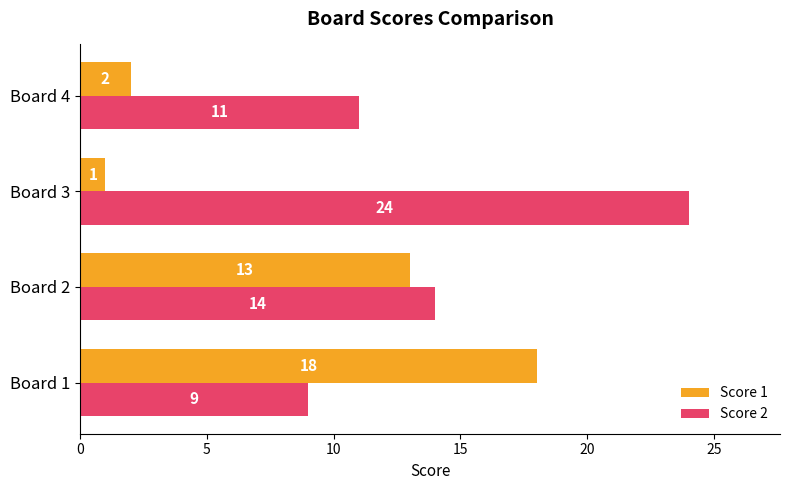

List the series in order of their peak value, lowest first.

Score 1, Score 2